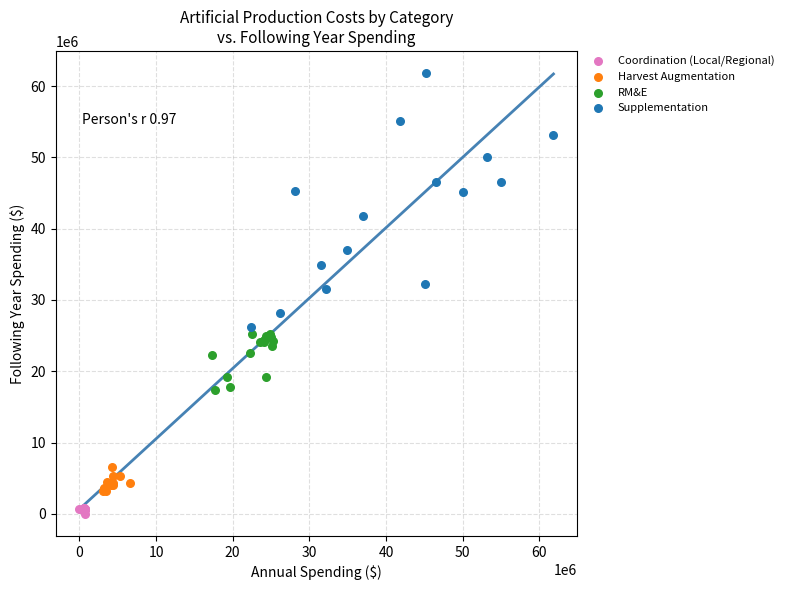

Which series contains the lowest Y value?

Coordination (Local/Regional)